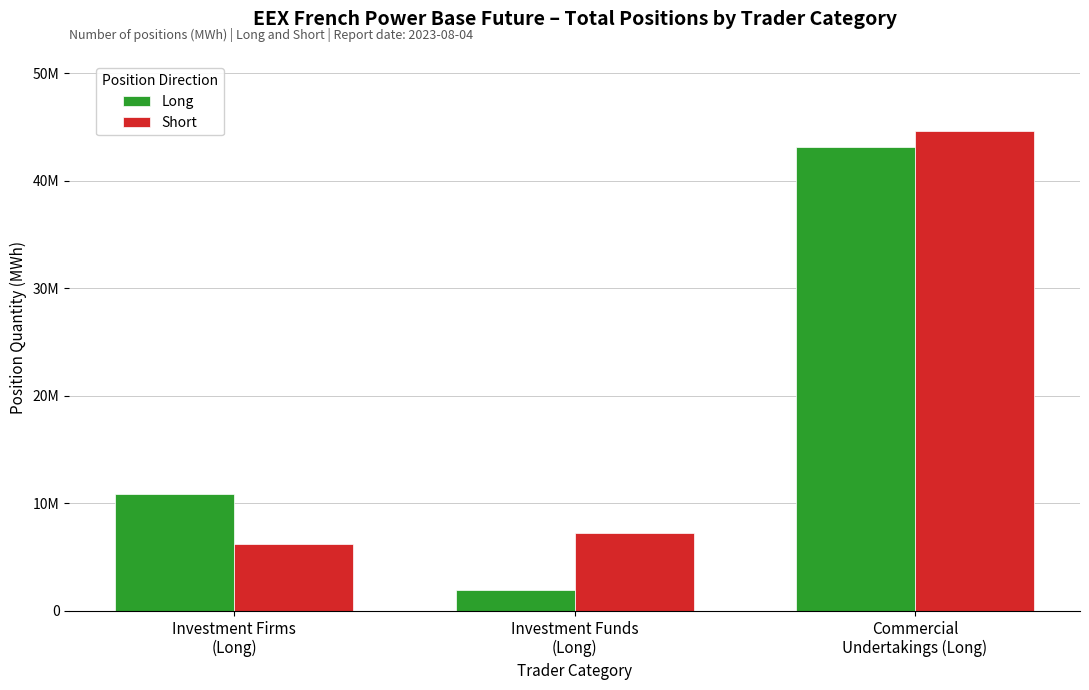

Does the chart contain any negative values?

No